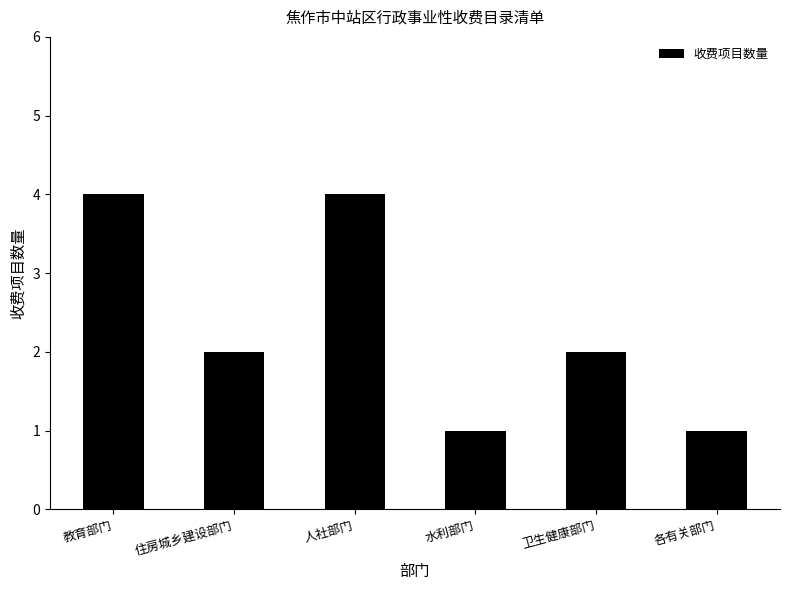

What is the greatest value displayed?

4